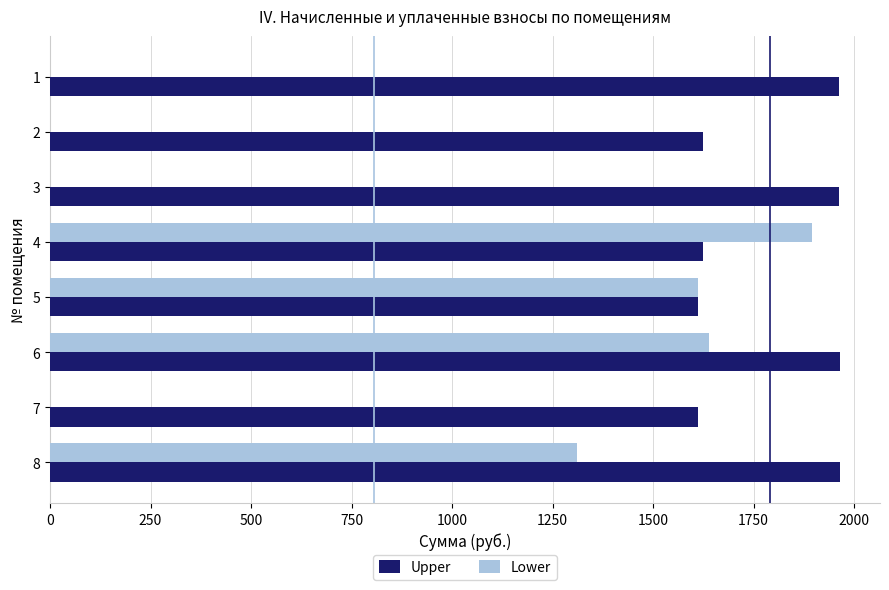

The value of Lower at 5 is 2376.6. True or false?

False